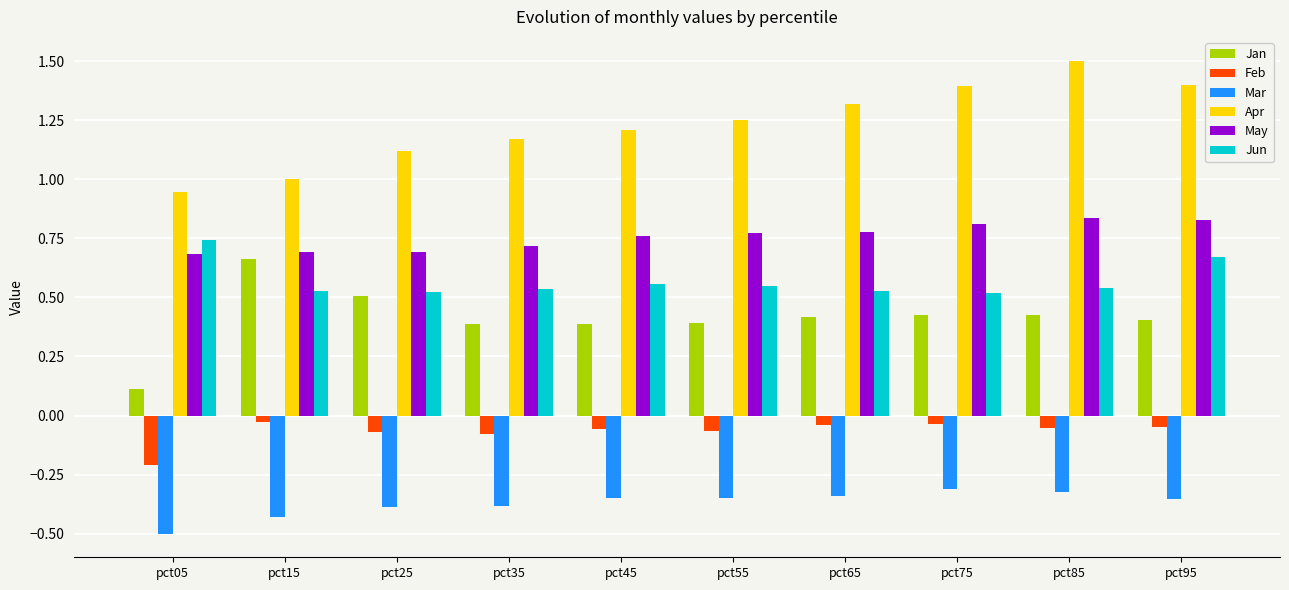

True or false: Apr has a value of 1.5 at pct85.

True